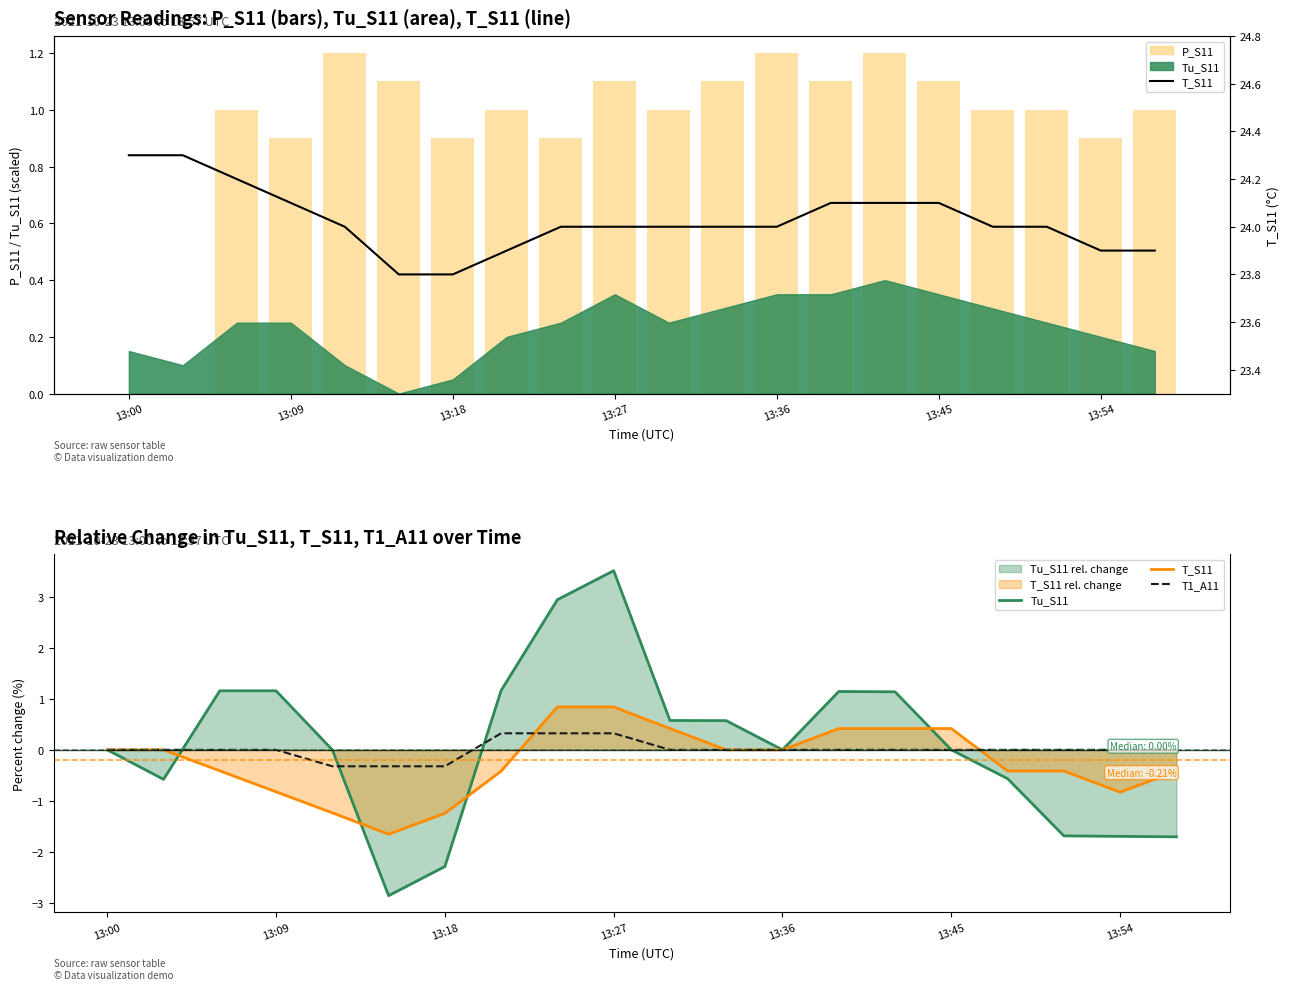

Reading left to right, what are all the values shown in this chart?

P_S11: 0.0	0.0	1.0	0.9	1.2	1.1	0.9	1.0	0.9	1.1	1.0	1.1	1.2	1.1	1.2	1.1	1.0	1.0	0.9	1.0
Tu_S11: 0.0	-0.6	1.2	1.2	0.0	-2.9	-2.3	1.2	2.9	3.5	0.6	0.6	0.0	1.1	1.1	0.0	-0.6	-1.7	-1.7	-1.7
T_S11: 24.3	24.3	24.2	24.1	24.0	23.8	23.8	23.9	24.0	24.0	24.0	24.0	24.0	24.1	24.1	24.1	24.0	24.0	23.9	23.9
T1_A11: 0.0	0.0	0.0	0.0	-0.3	-0.3	-0.3	0.3	0.3	0.3	0.0	0.0	0.0	0.0	0.0	0.0	0.0	0.0	0.0	0.0